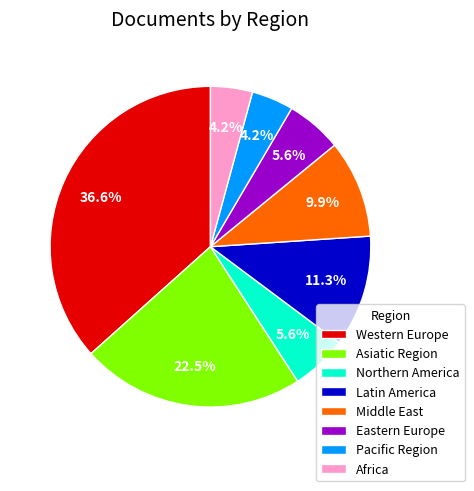

True or false: Northern America accounts for 12% of the total.

False